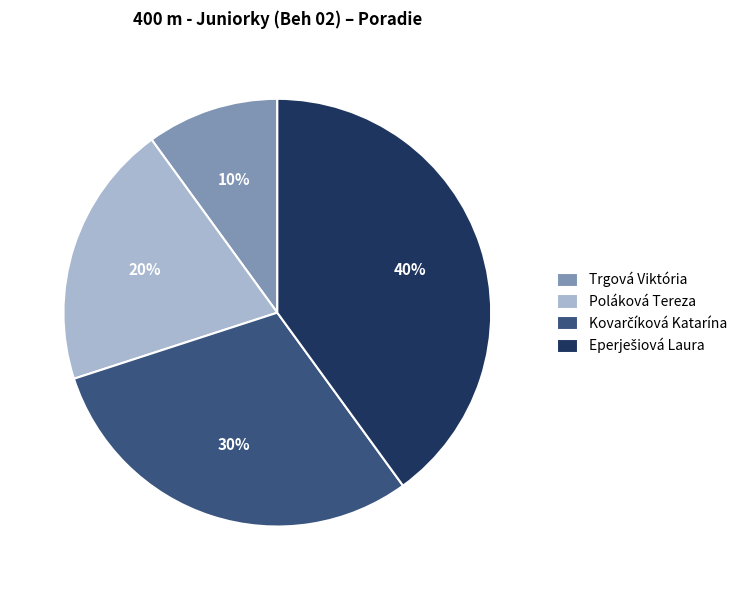

The Trgová Viktória slice represents 10% of the pie. True or false?

True